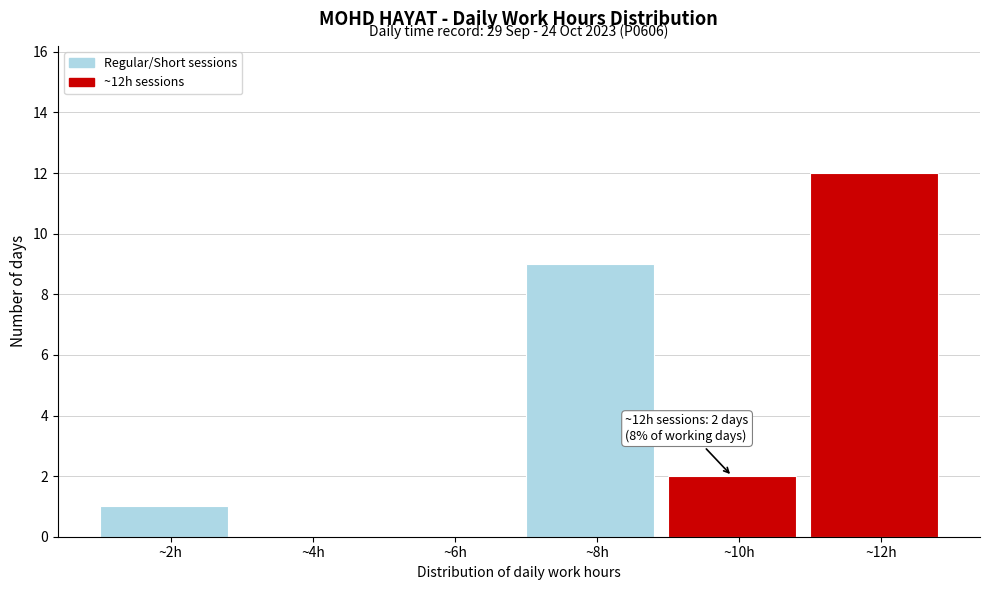

Reading left to right, extract all data points from this chart.

~2h=1	~4h=0	~6h=0	~8h=9	~10h=2	~12h=12